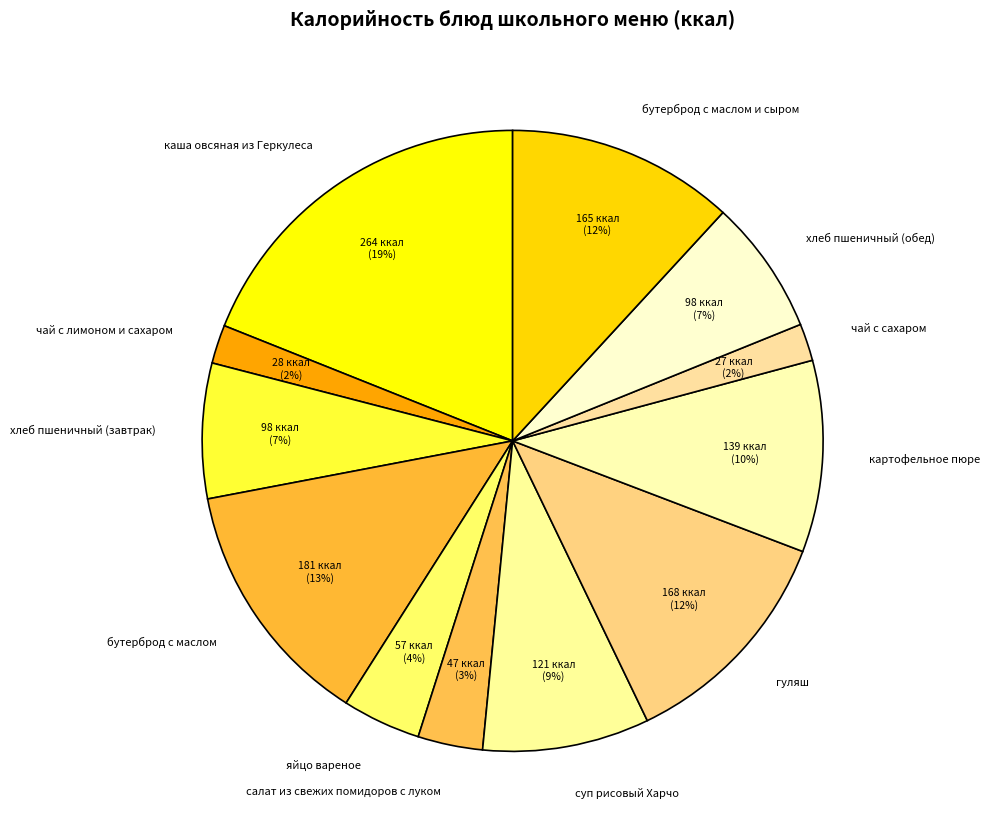

What percentage is the яйцо вареное slice, to the nearest percent?

4%